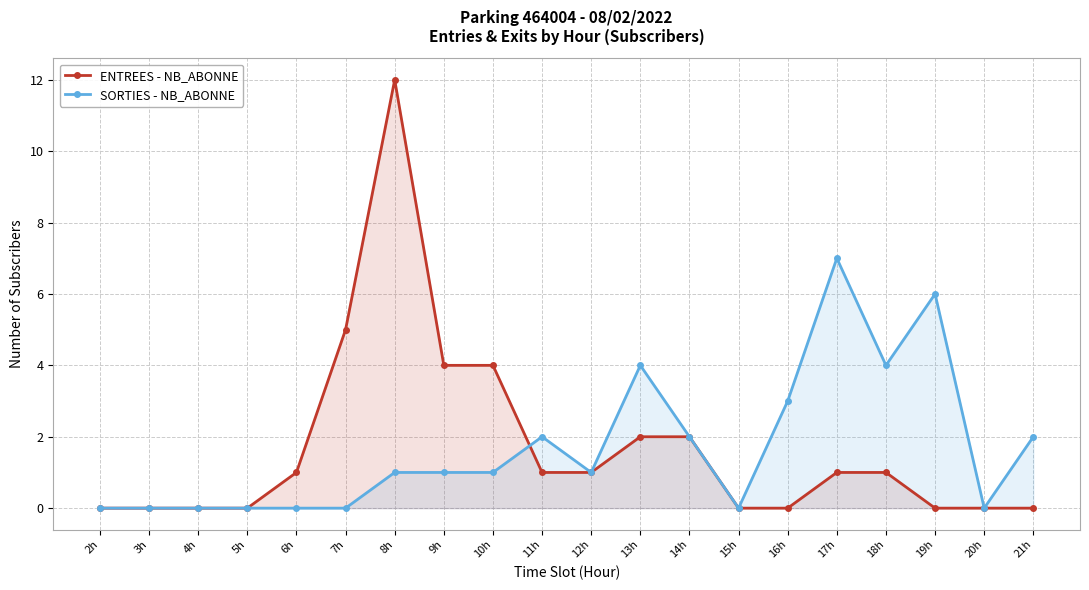

Which series has the largest total across all categories?

ENTREES - NB_ABONNE